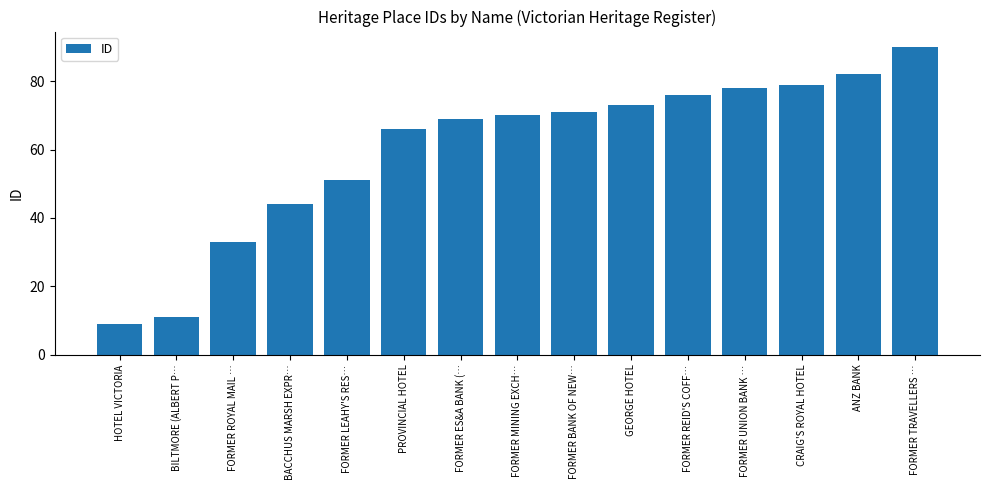

Where is the data nearest to the value 49?

FORMER LEAHY'S RES…